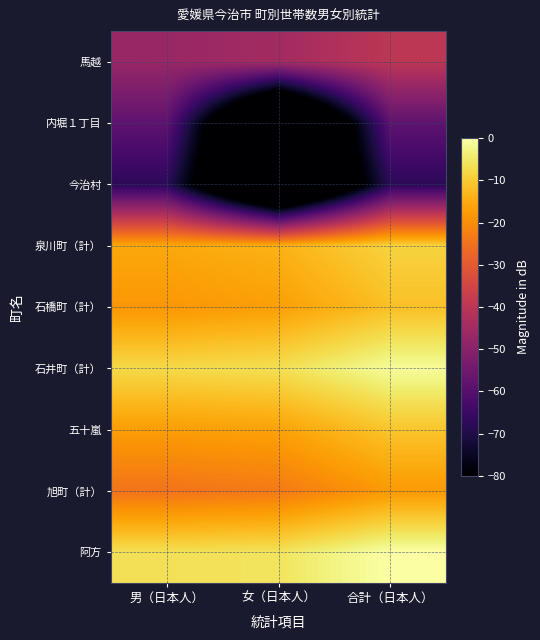

Which label corresponds to the smallest value in the chart?

女（日本人）